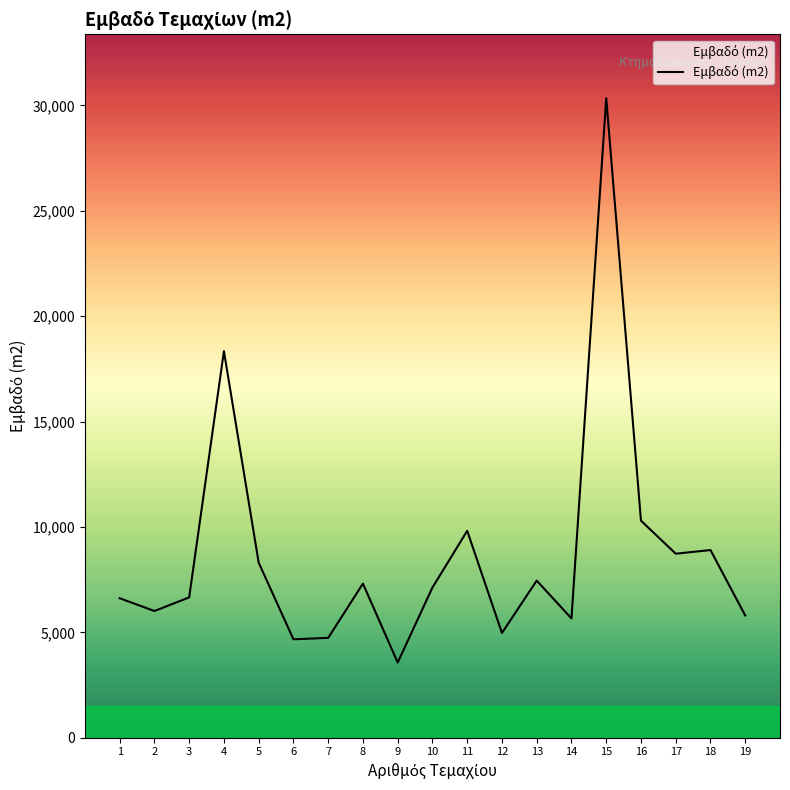

What is the minimum value shown in the chart?

3565